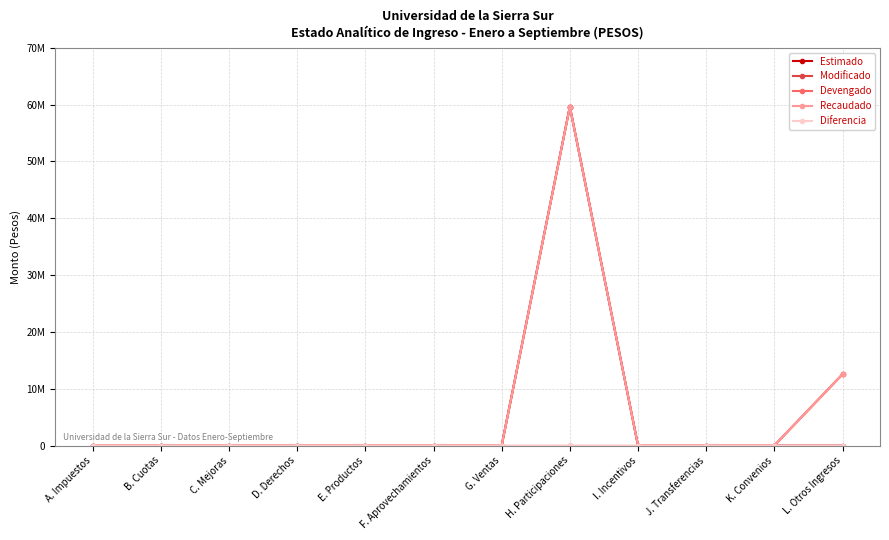

Does the chart have visible grid lines?

Yes